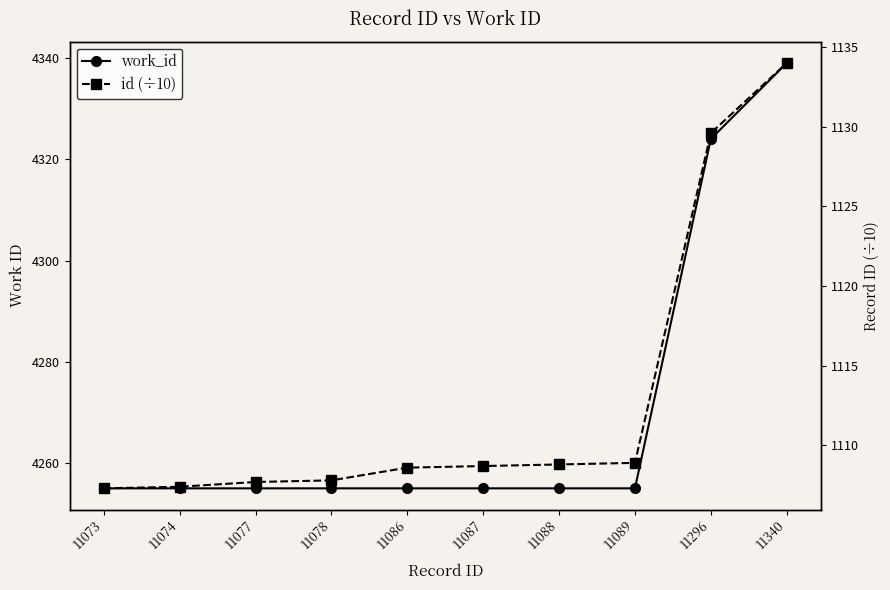

Does the chart have visible grid lines?

No